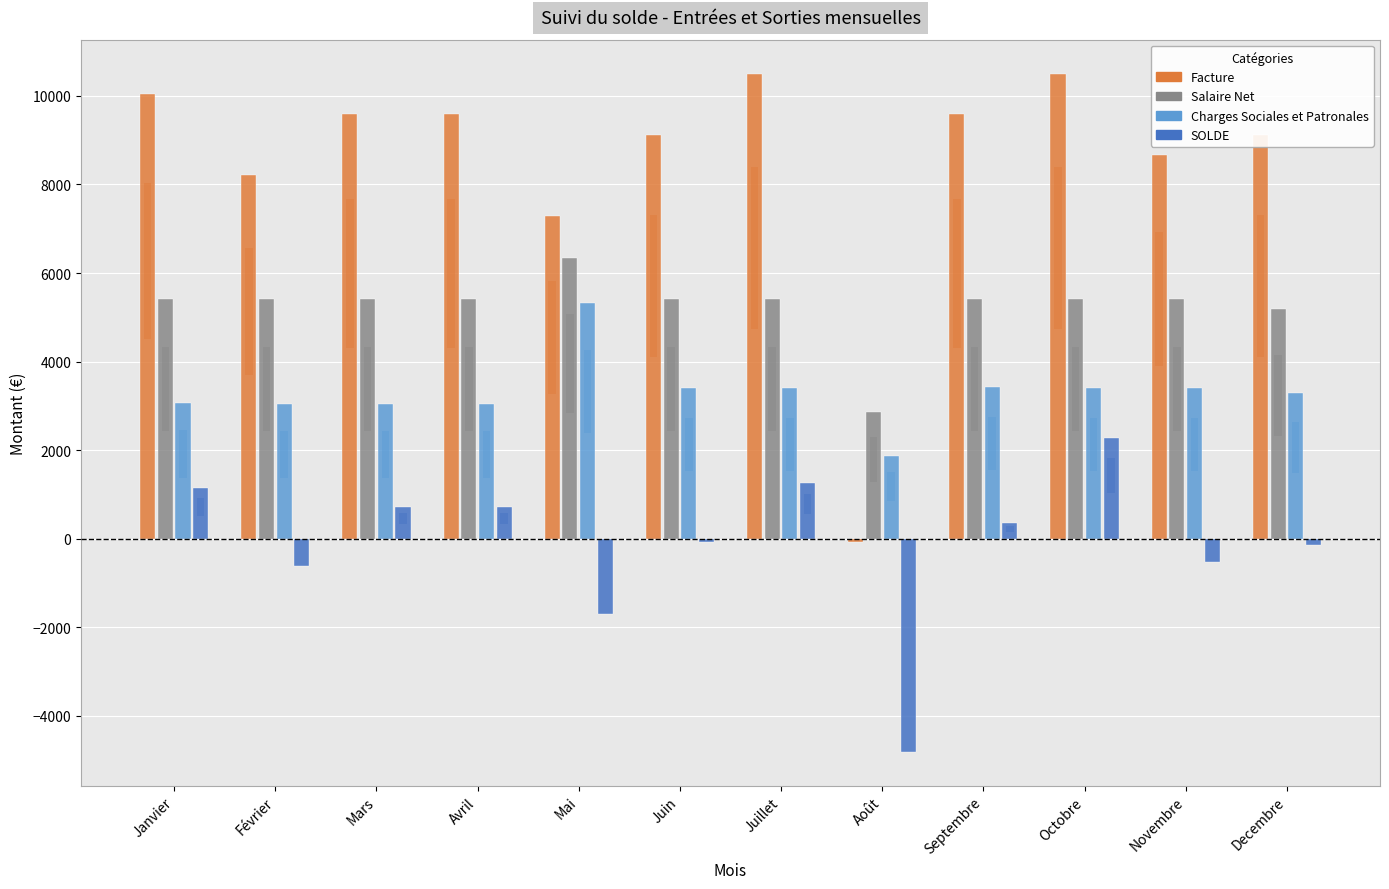

What is the difference between the maximum and minimum values in the Salaire Net series?

3468.1